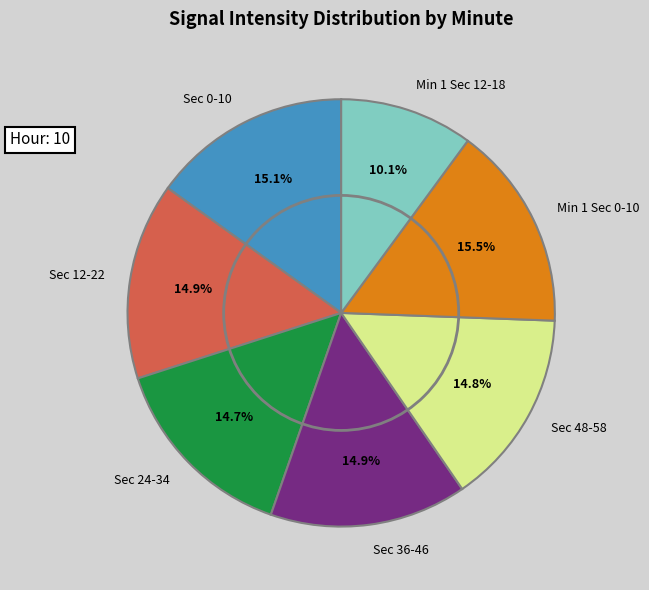

How many slices are in this pie chart?

7